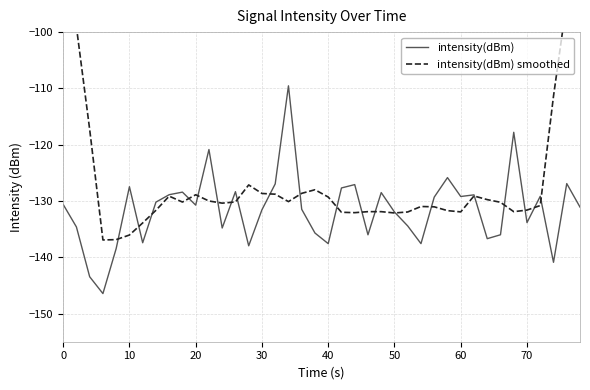

What are all the series names shown in the legend?

intensity(dBm), intensity(dBm) smoothed